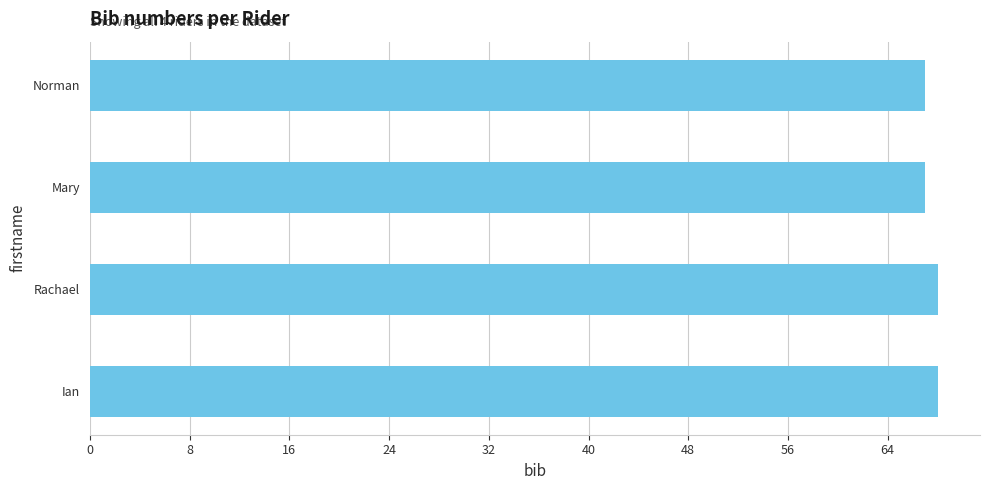

Approximately how many times larger is the value at Rachael compared to Ian?

1.0